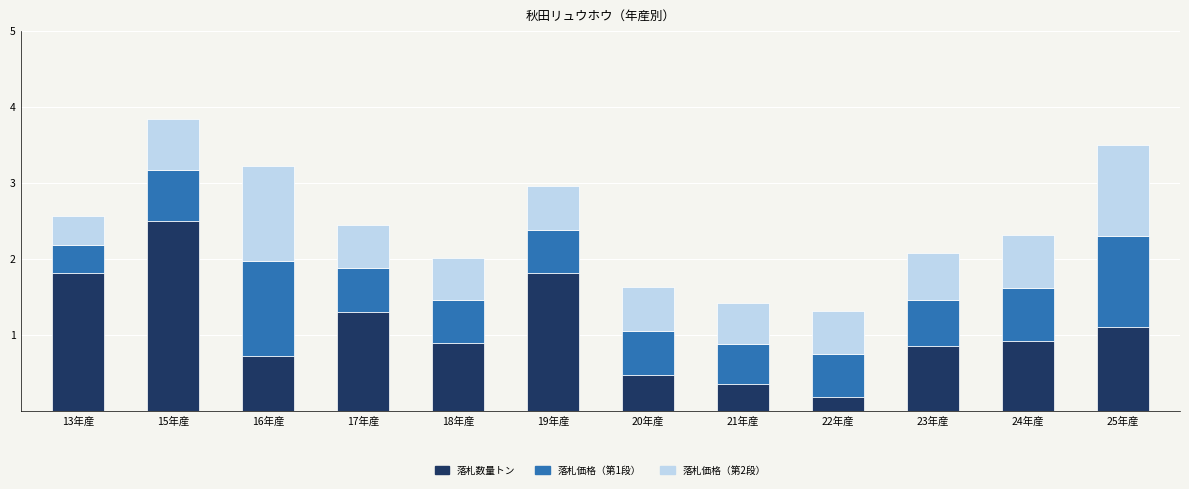

Is it true that 落札数量トン equals 0.3 at 17年産?

False